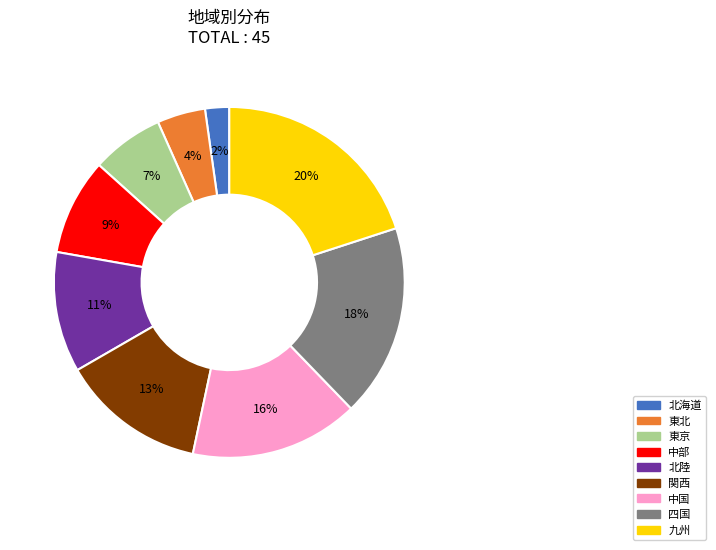

How many slices are in this pie chart?

9